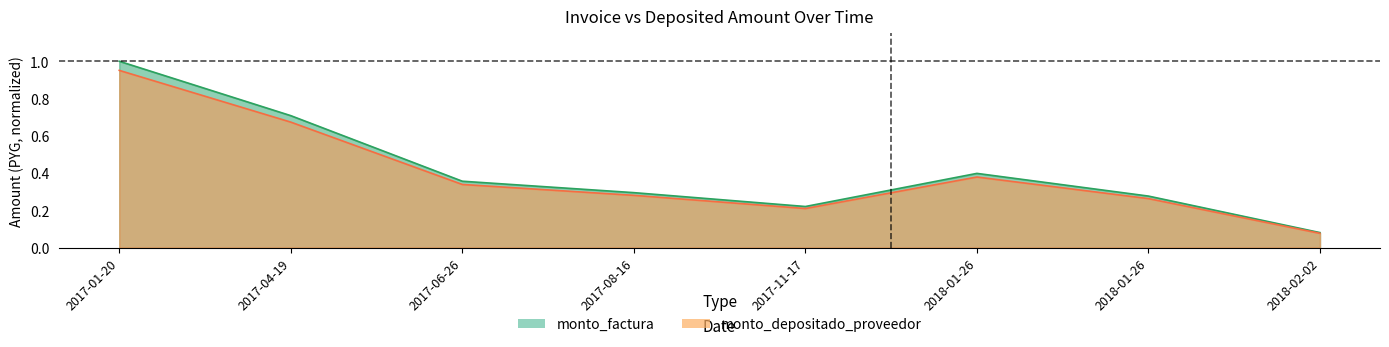

True or false: monto_factura and monto_depositado_proveedor cross at least once.

False